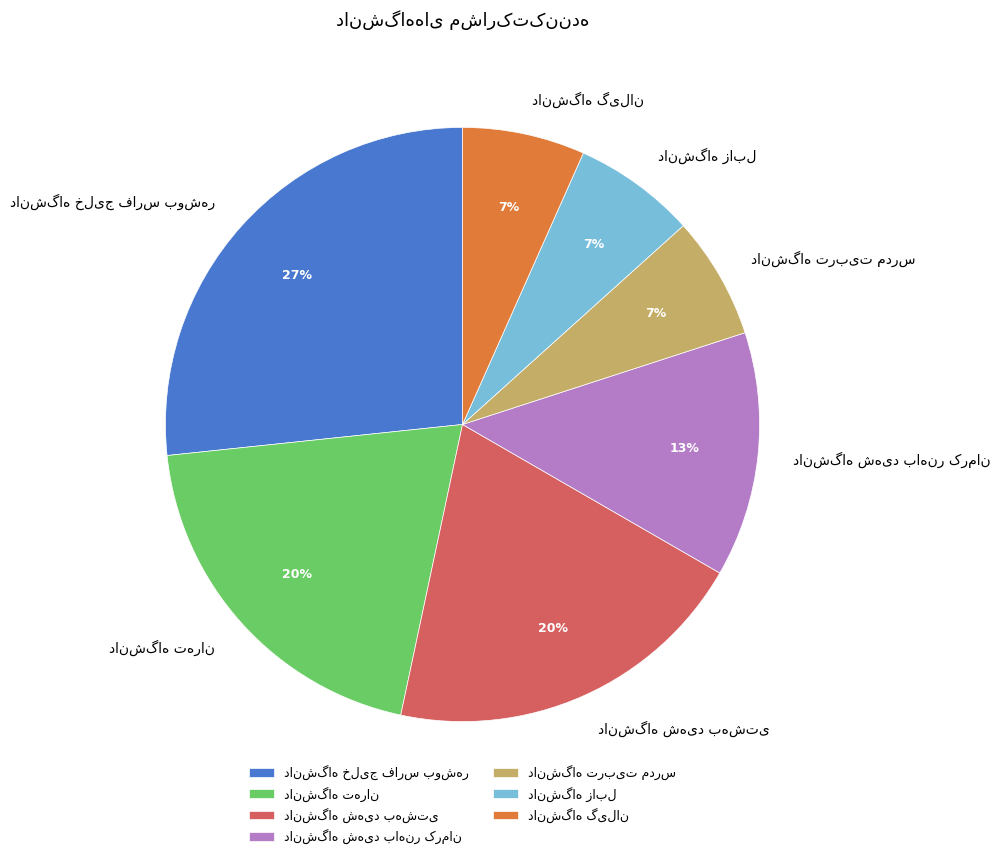

To the nearest percent, what is the difference between the largest and smallest slice percentages?

20%